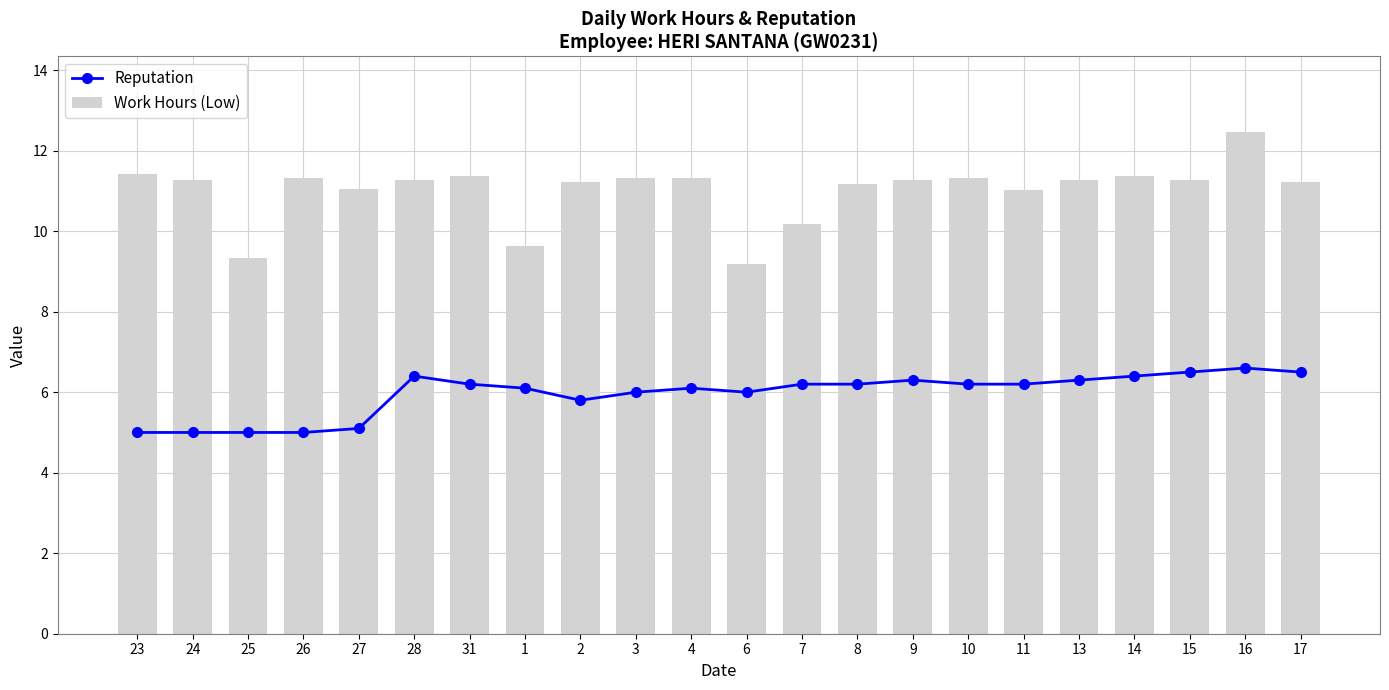

How many groups of bars are there?

22